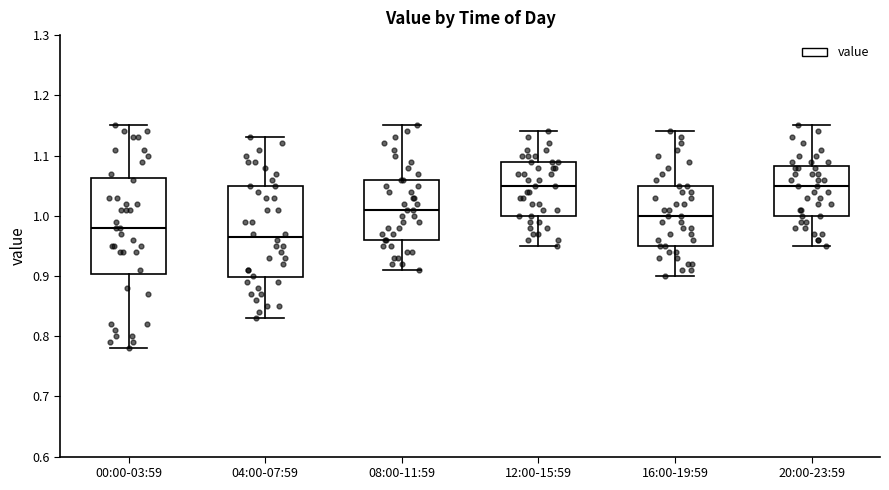

Which box's median line is the lowest?

04:00-07:59